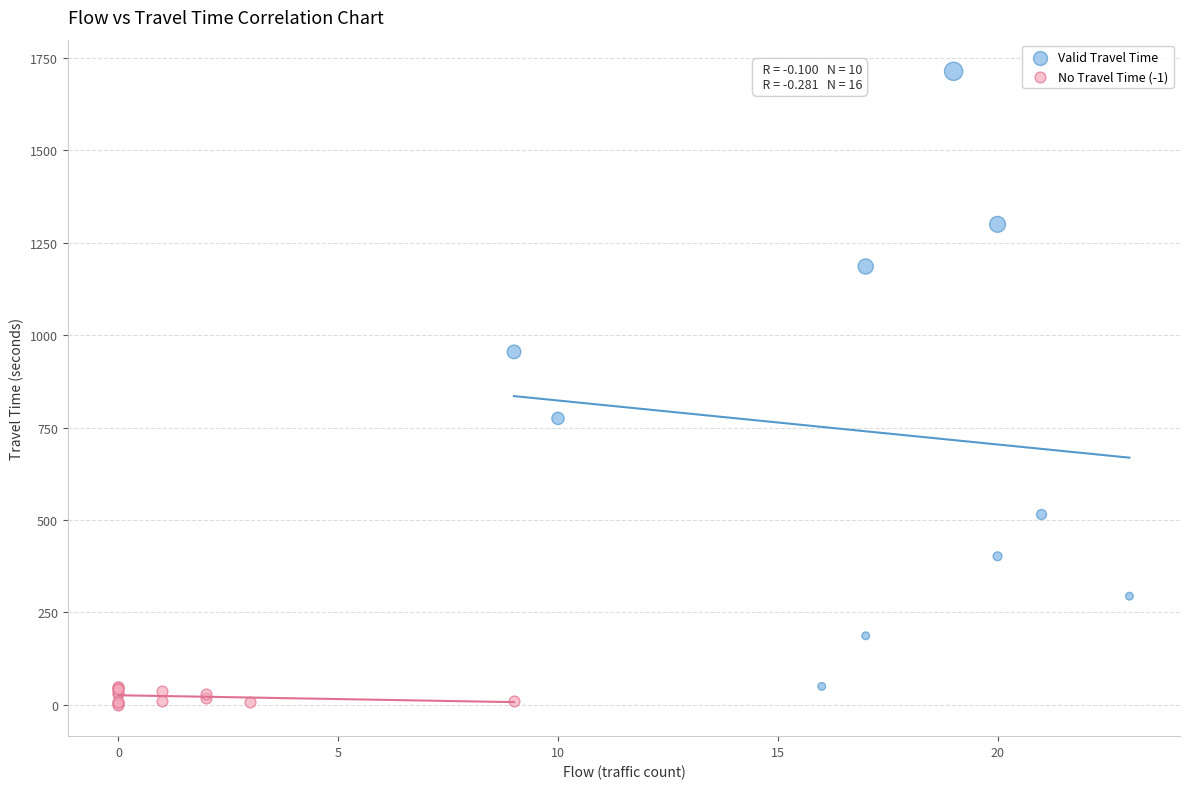

What are all the series names shown in the legend?

Valid Travel Time, No Travel Time (-1)